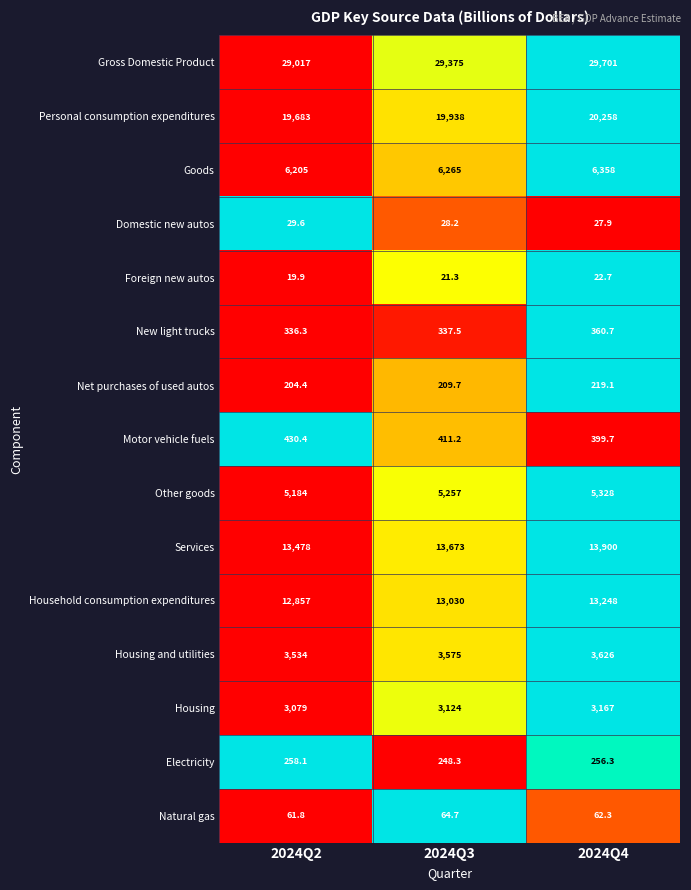

Which category has the highest value in the Electricity series?

2024Q2